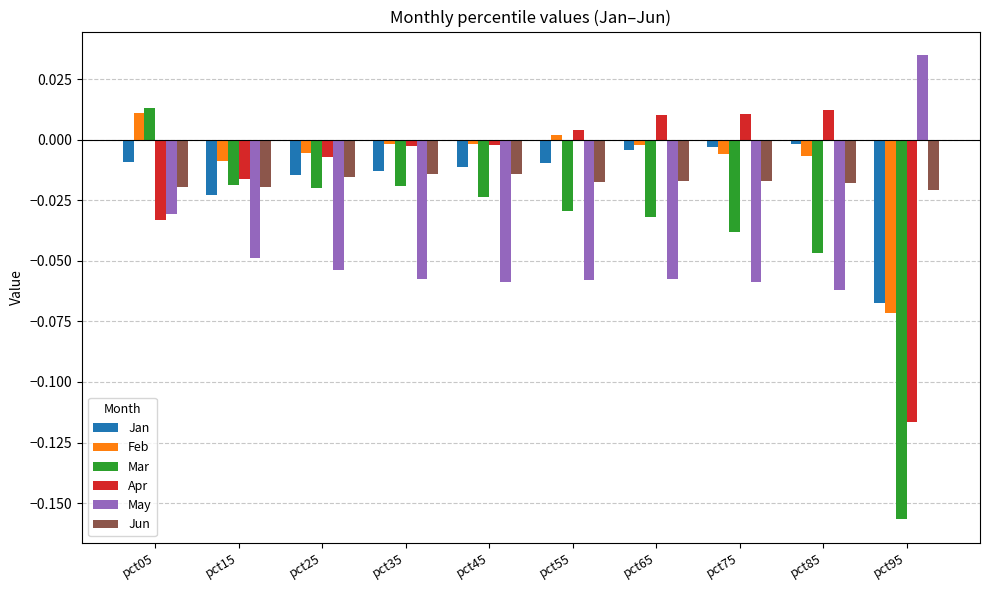

True or false: Jan has a value of -0.0 at pct45.

True